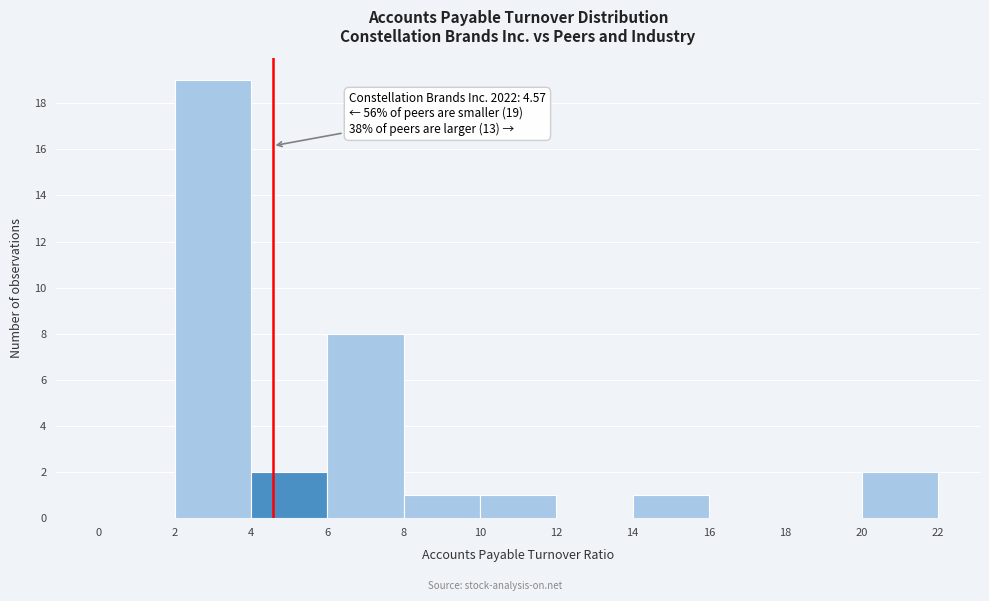

Over which range of the x-axis is the bar tallest?

2 to 4